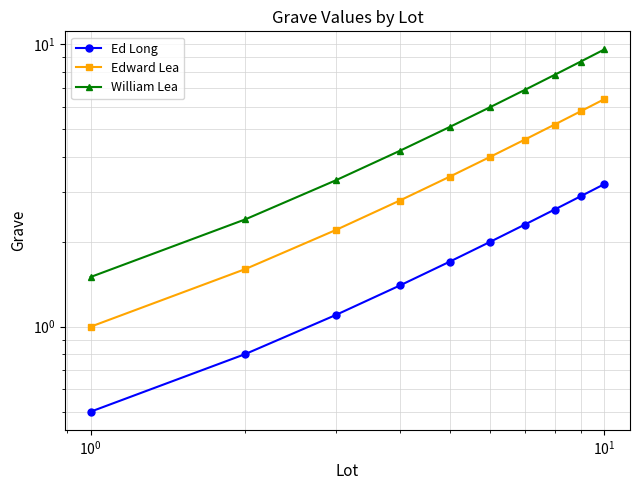

What is the difference between the maximum and minimum values in the Ed Long series?

2.7